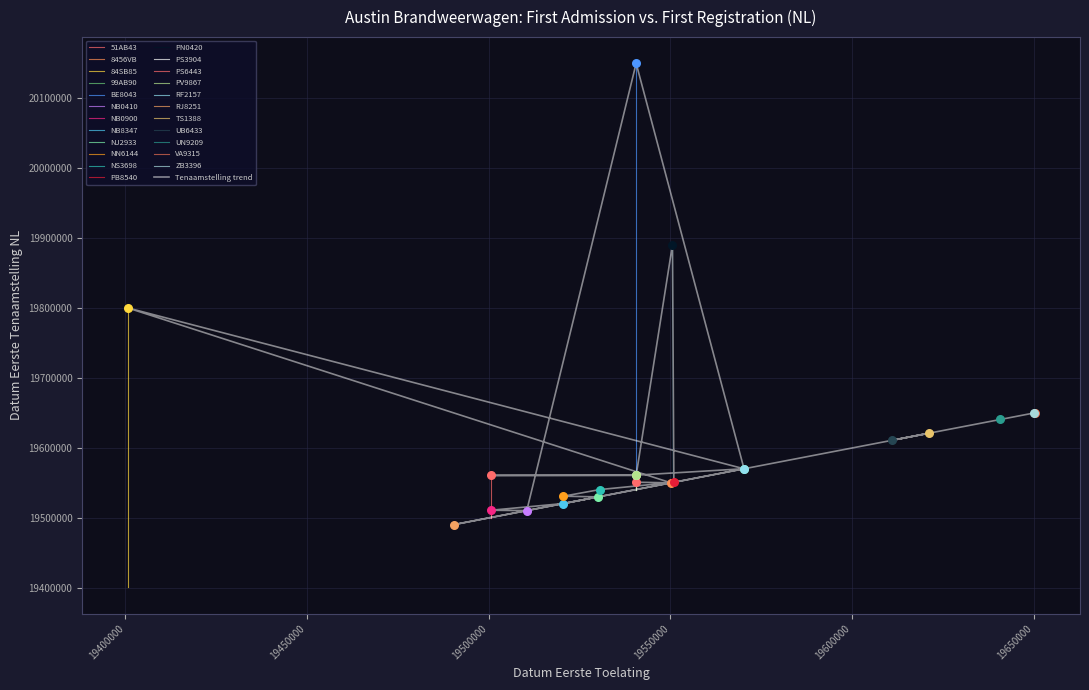

Which has a higher value, NN6144 or PB8540?

PB8540